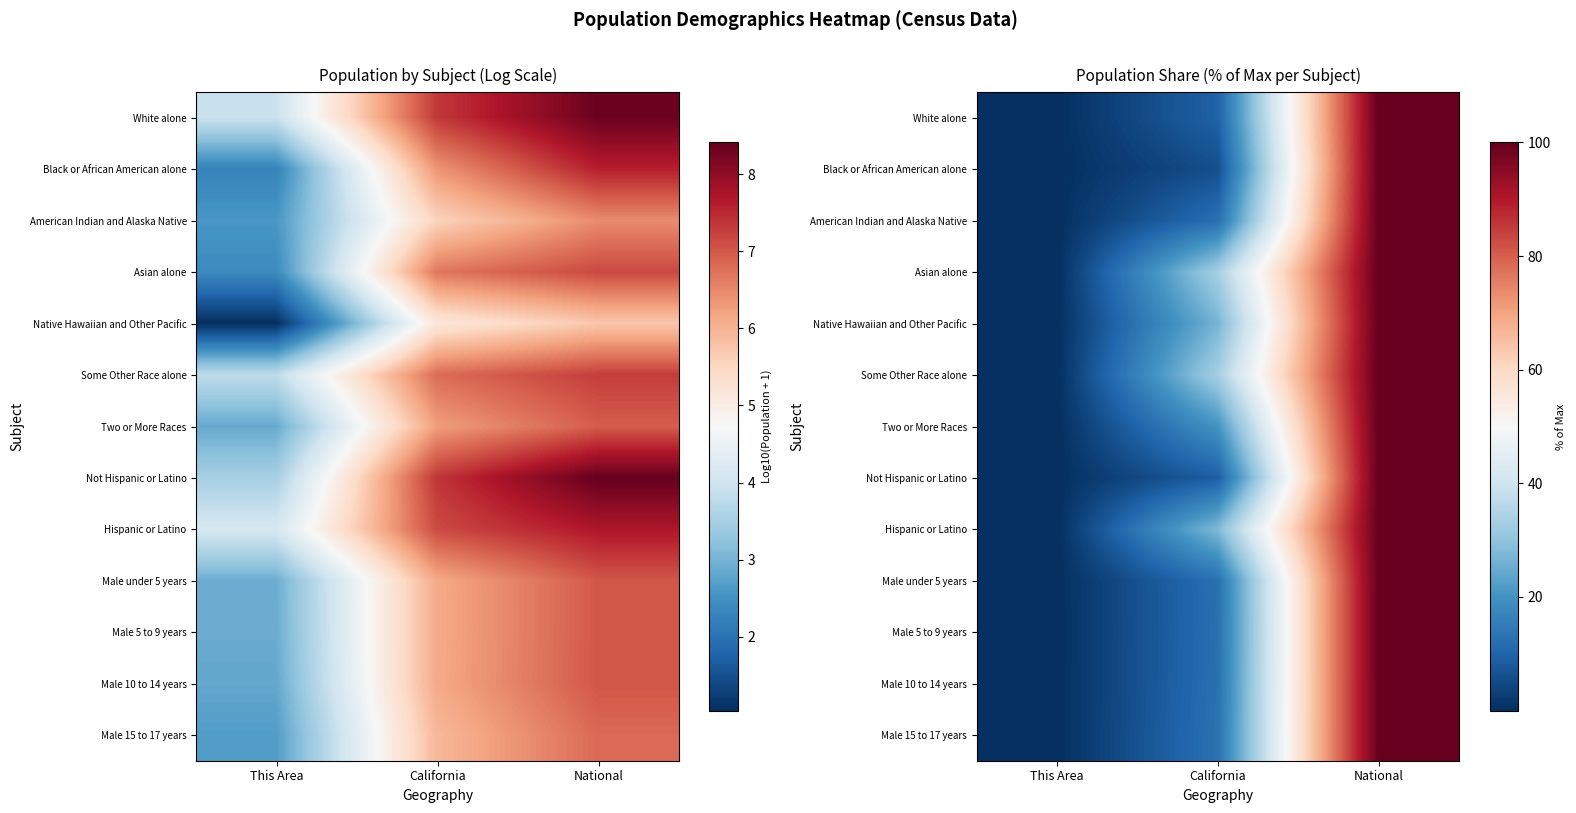

How many data points does each series have?

3